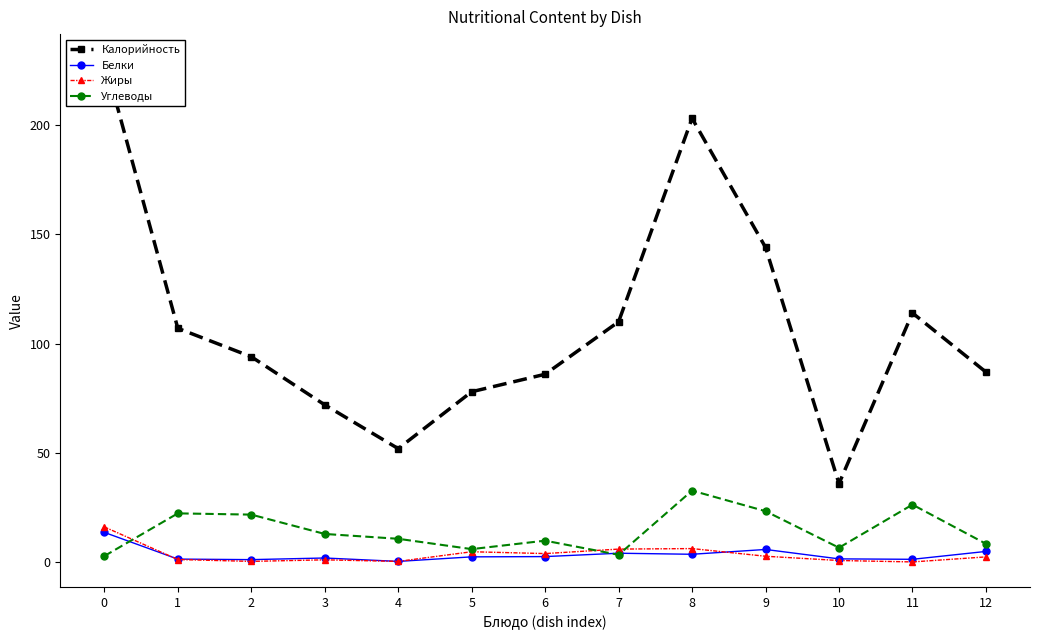

What is the sum of the Углеводы values at 1 and 3?

35.4